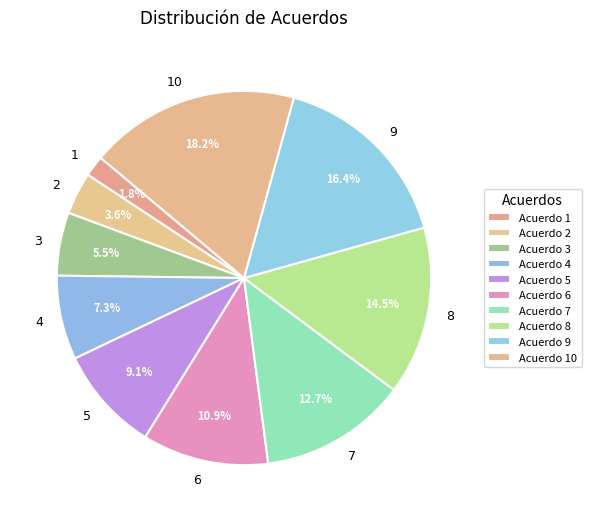

What is the smallest slice in the pie chart?

1